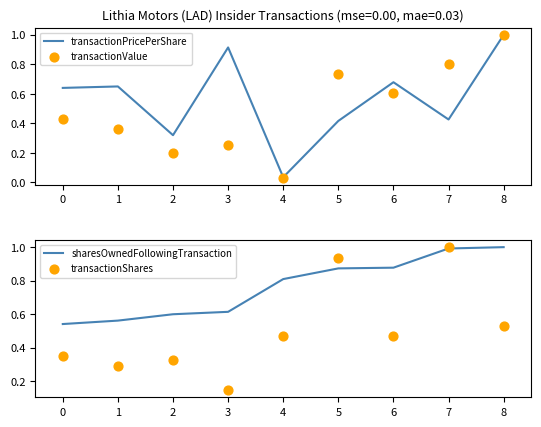

What are all the series names shown in the legend?

transactionPricePerShare, transactionValue, sharesOwnedFollowingTransaction, transactionShares